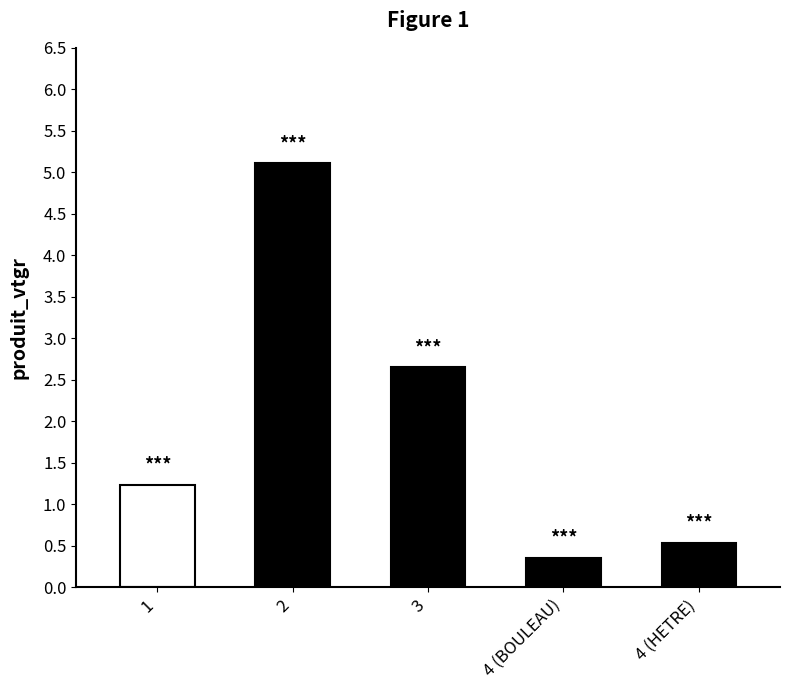

What is the difference between the second highest and minimum values?

2.3